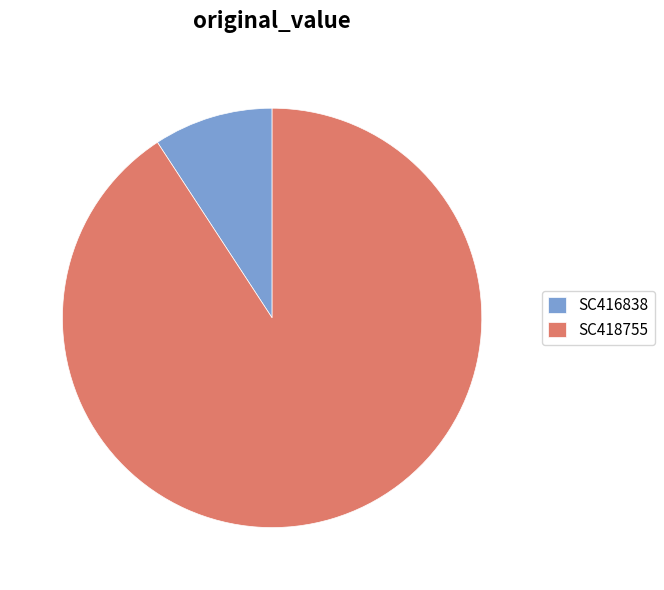

Between SC418755 and SC416838, which is larger?

SC418755